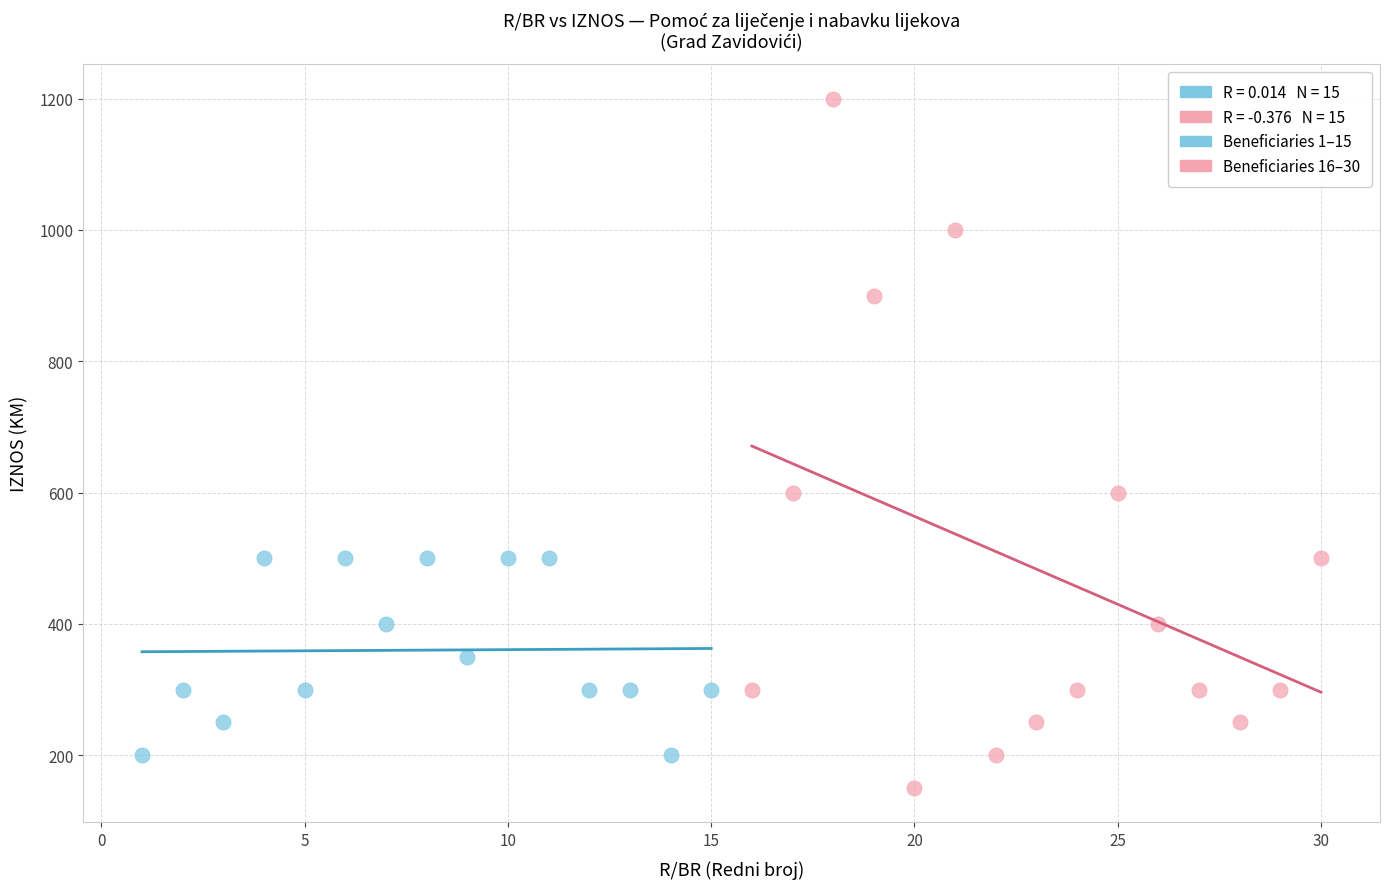

Which series has the largest Y range (max minus min)?

Beneficiaries 16–30